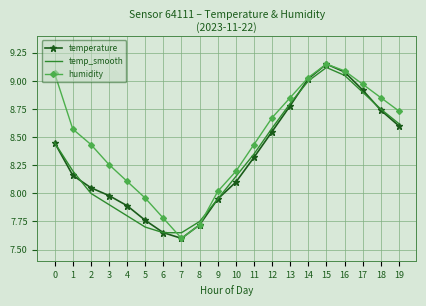

Is it true that humidity equals 2.6 at 10?

False